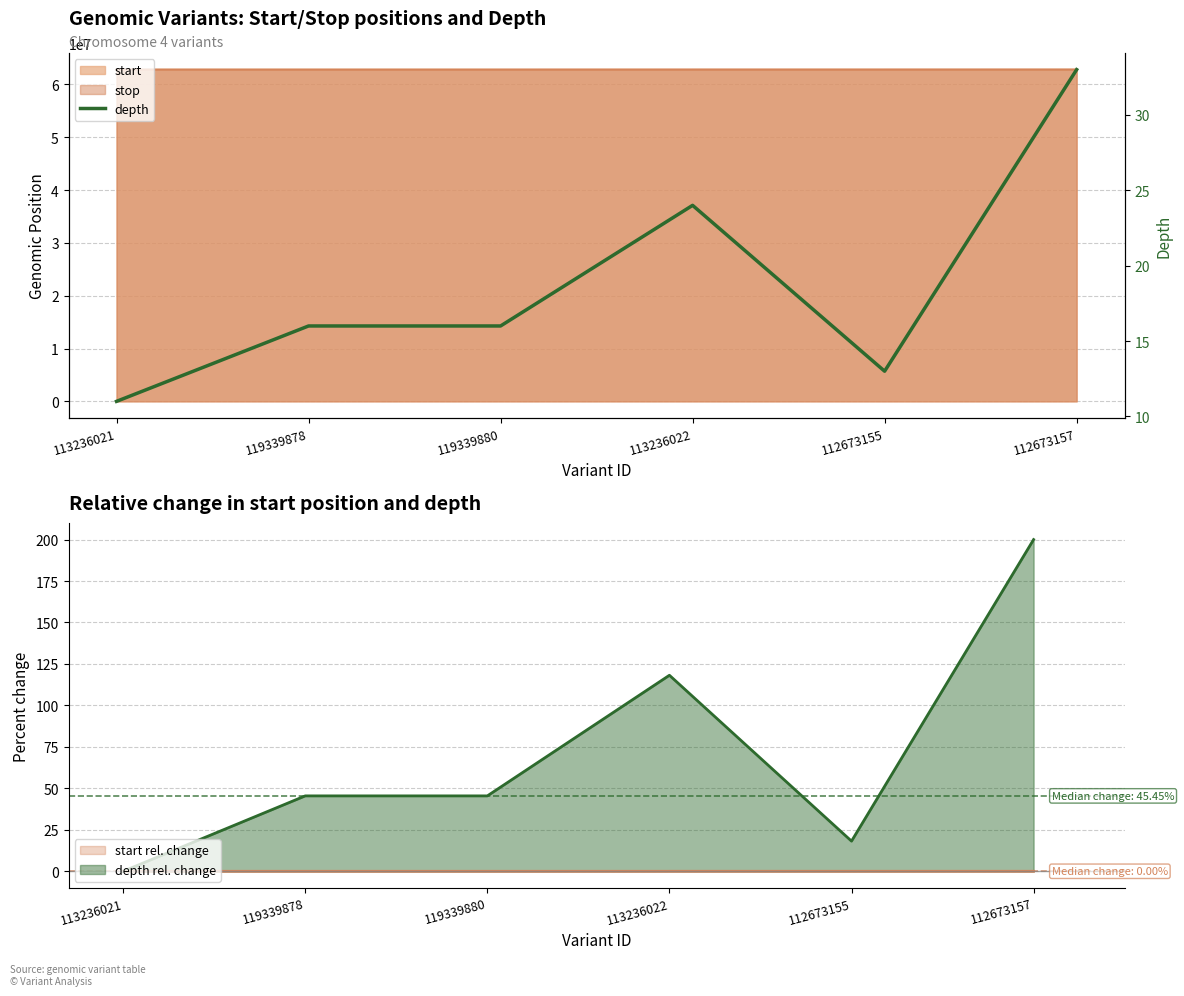

What is the smallest value displayed?

11